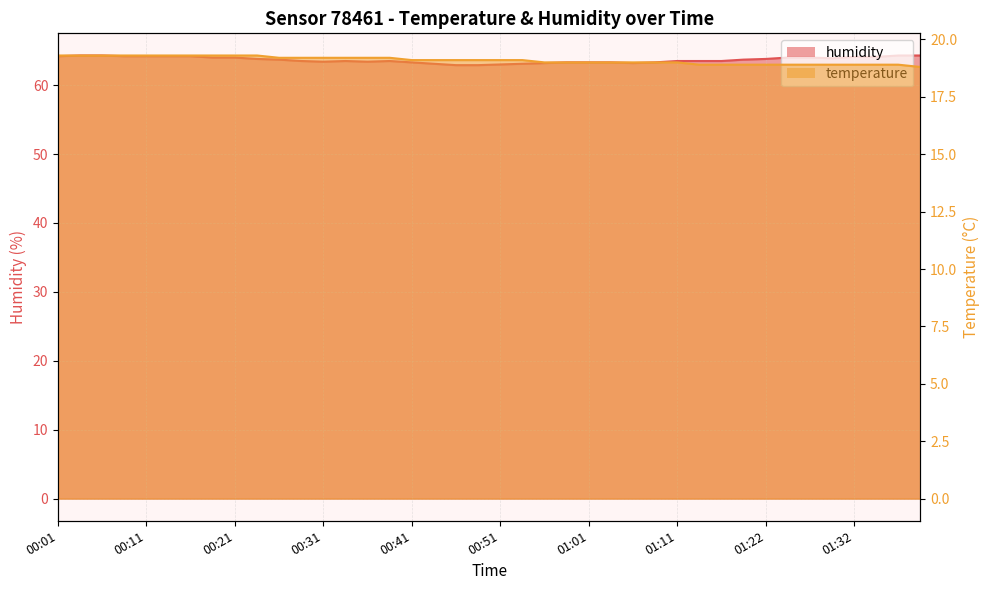

Count the temperature values in the range 18 to 19.

18